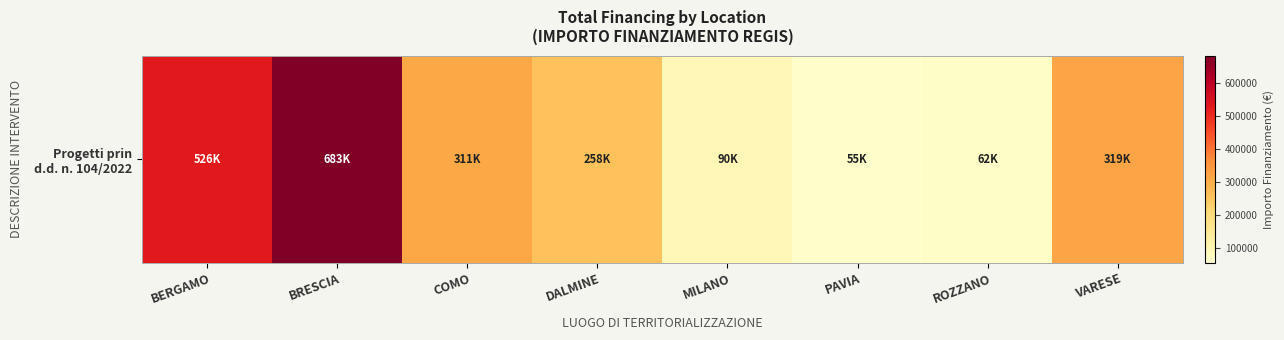

Rank the categories by value from lowest to highest.

PAVIA, ROZZANO, MILANO, DALMINE, COMO, VARESE, BERGAMO, BRESCIA